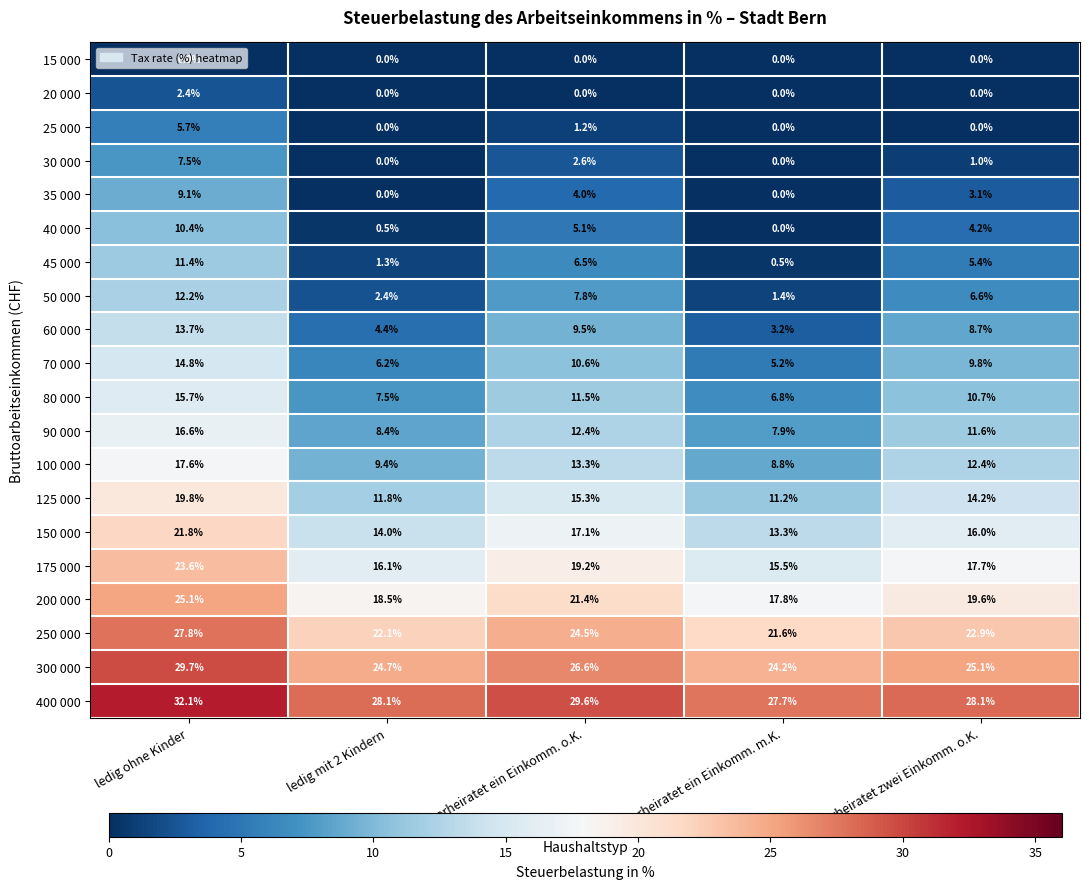

What is the total value across all series at verheiratet zwei Einkomm. o.K.?

217.1